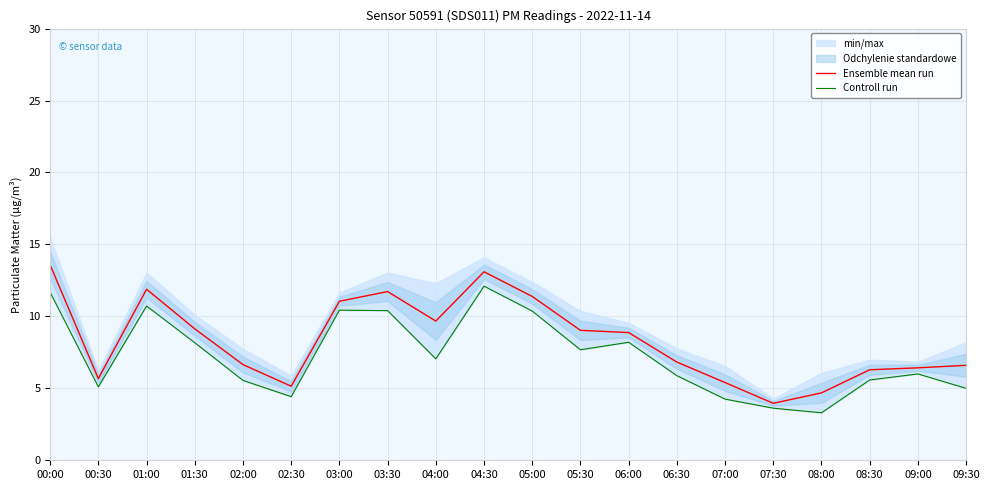

At which category does Controll run reach its first local peak?

01:00